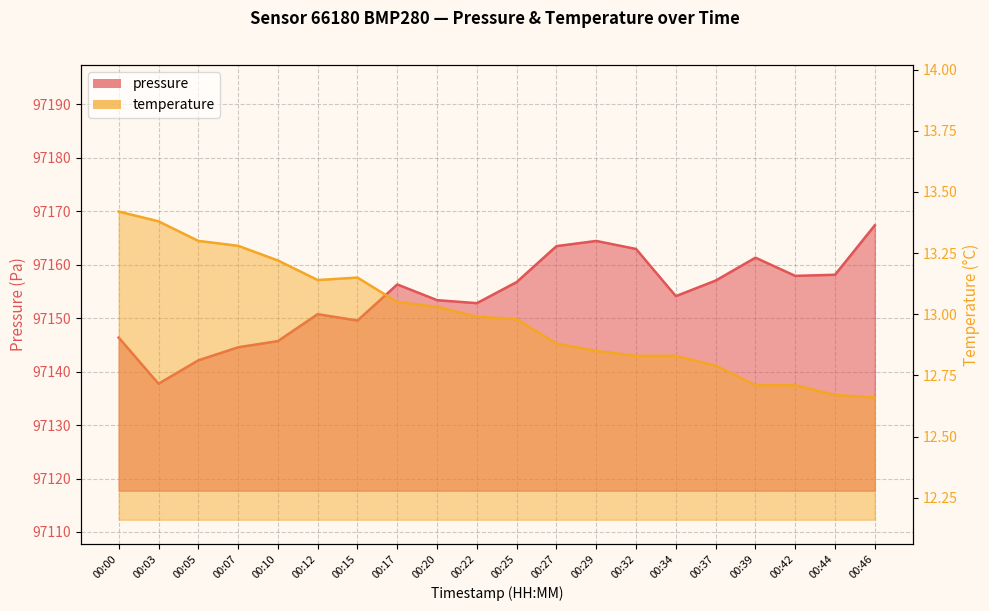

True or false: temperature and pressure intersect in this chart.

False